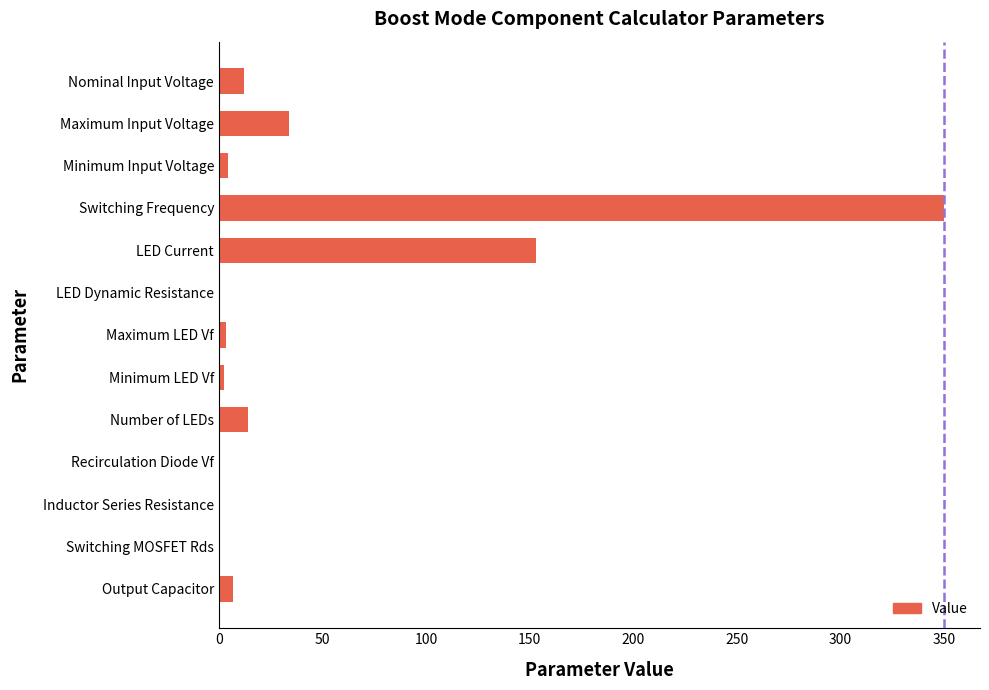

What is the sum of the values at Number of LEDs and Maximum Input Voltage?

48.0